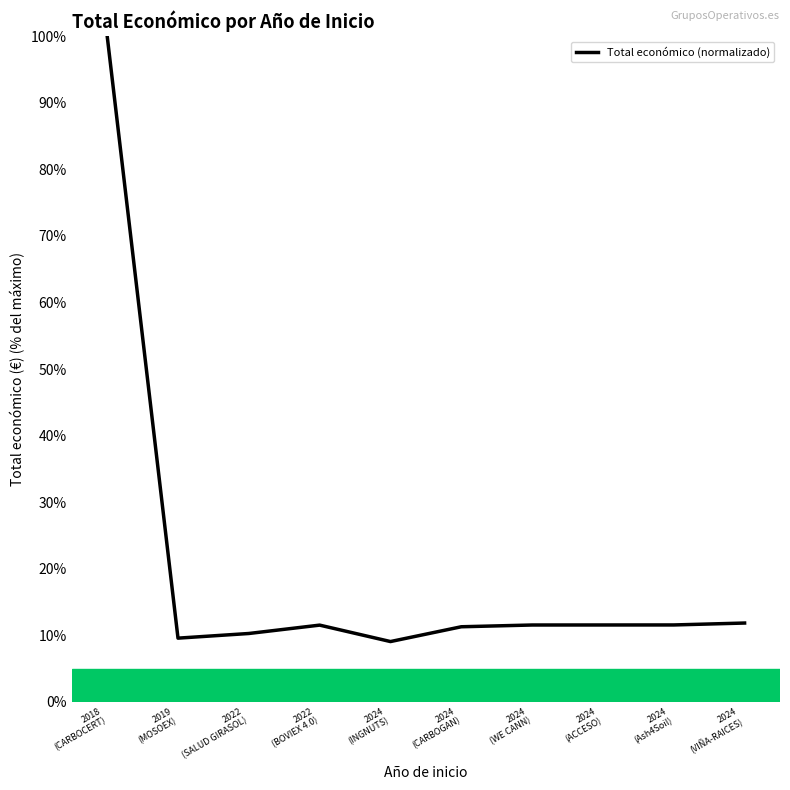

What is the difference between the maximum and minimum values?

90.9